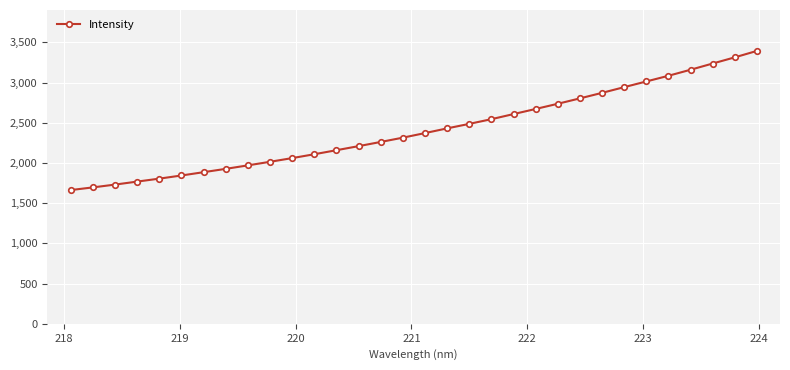

What is the smallest value displayed?

1662.6